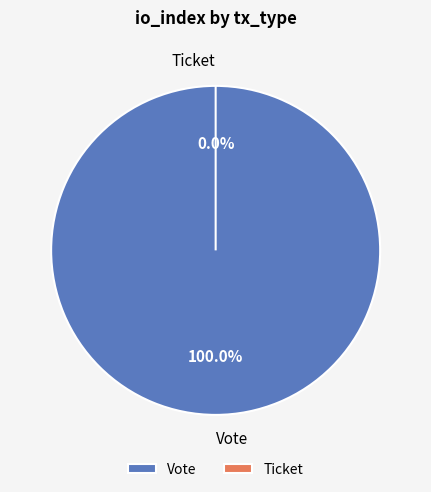

How many segments does this pie chart have?

2